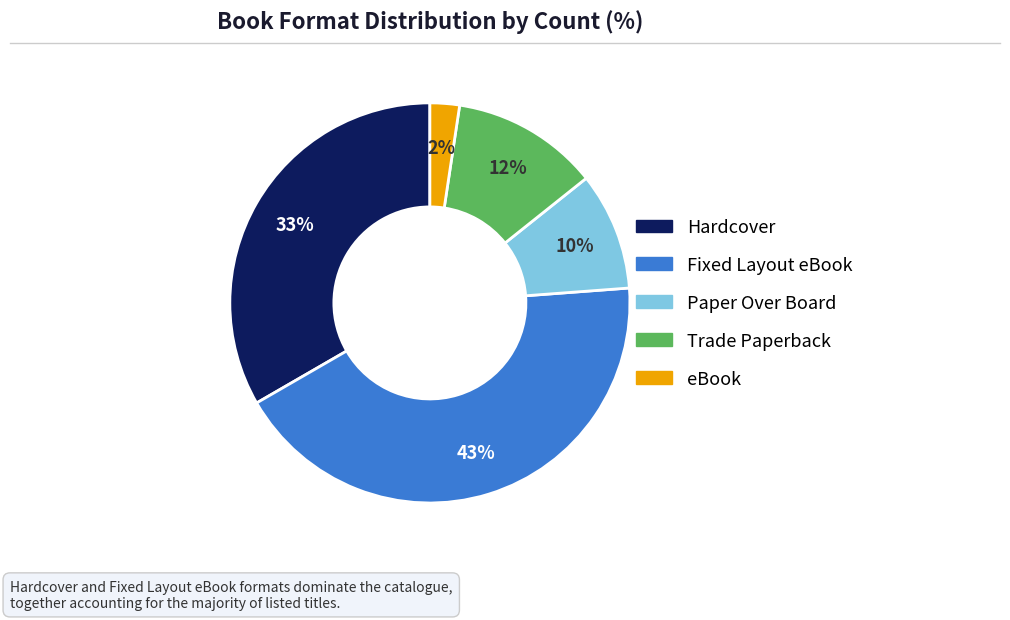

Which slice is the smallest?

eBook